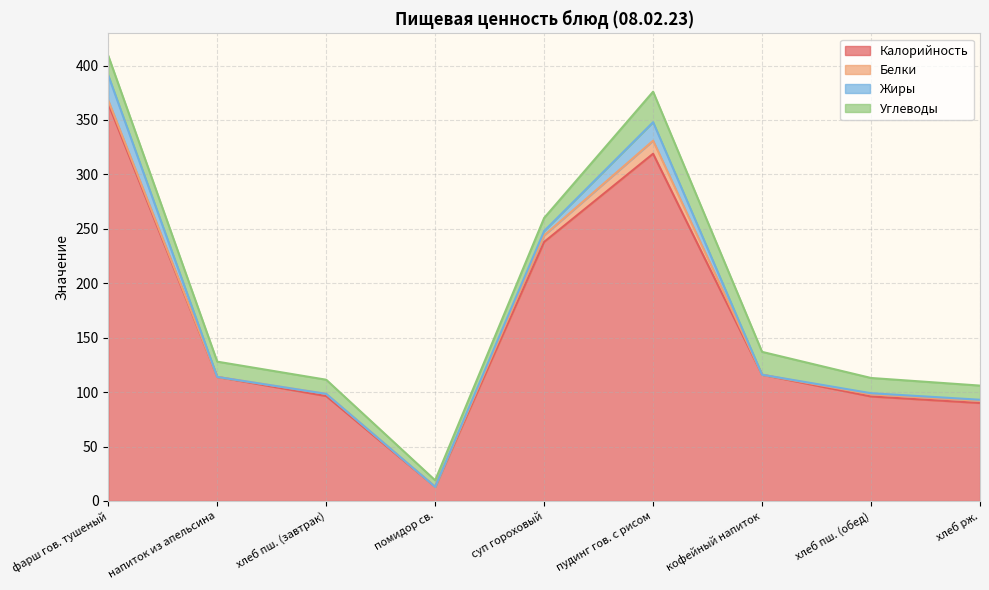

What is the sum of all Жиры values?

46.0